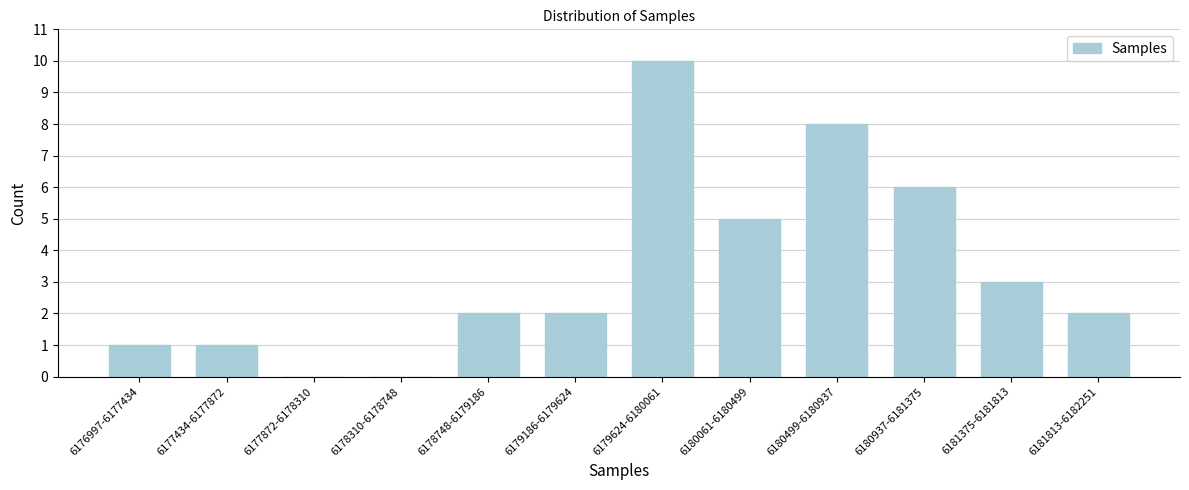

Which label corresponds to the largest value in the chart?

6179624-6180061